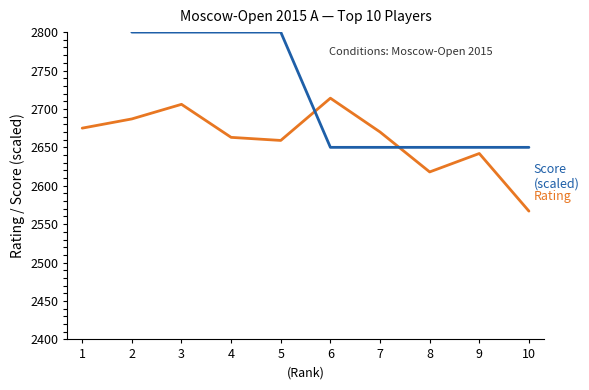

List the series in order of their overall mean, highest first.

Score (scaled), Rating